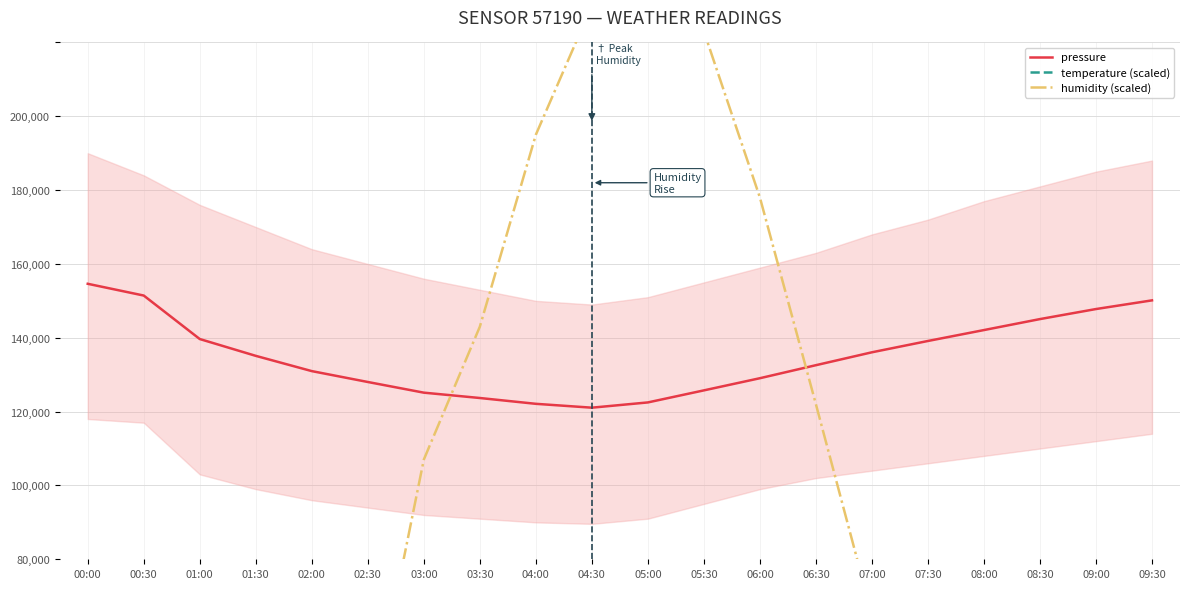

What are all the series names shown in the legend?

pressure, temperature (scaled), humidity (scaled)